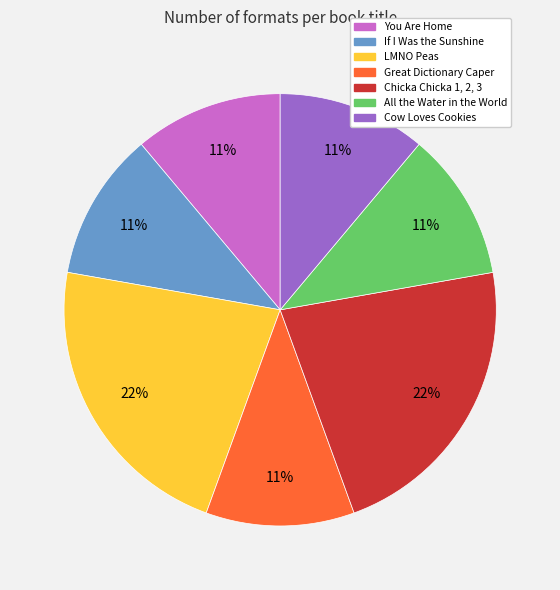

The You Are Home slice represents 11% of the pie. True or false?

True